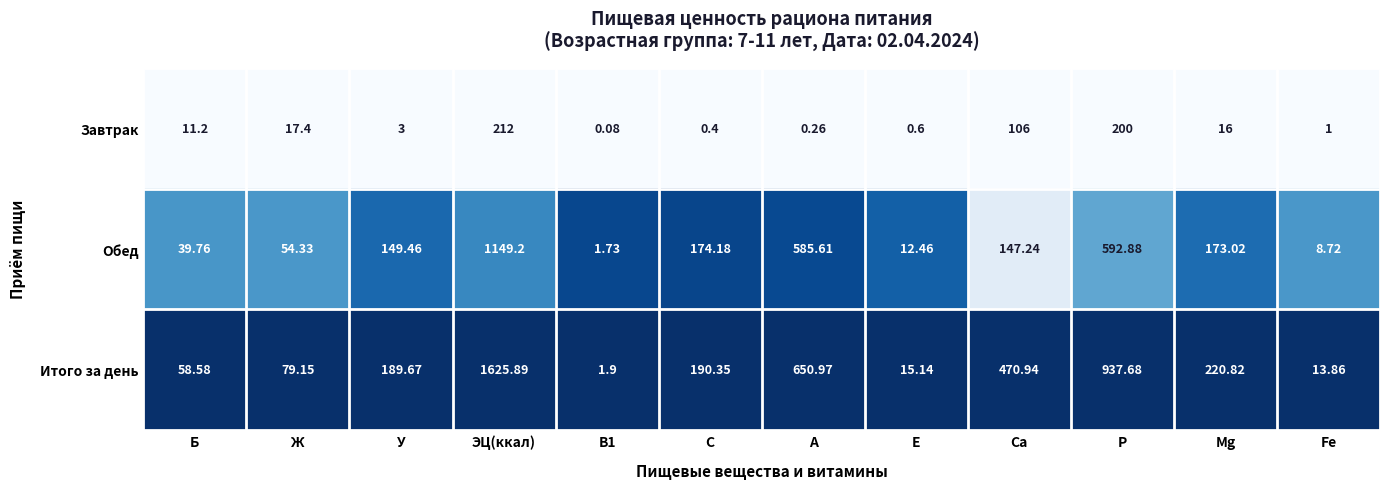

What is the spread (max minus min) of values at ЭЦ(ккал)?

1413.9